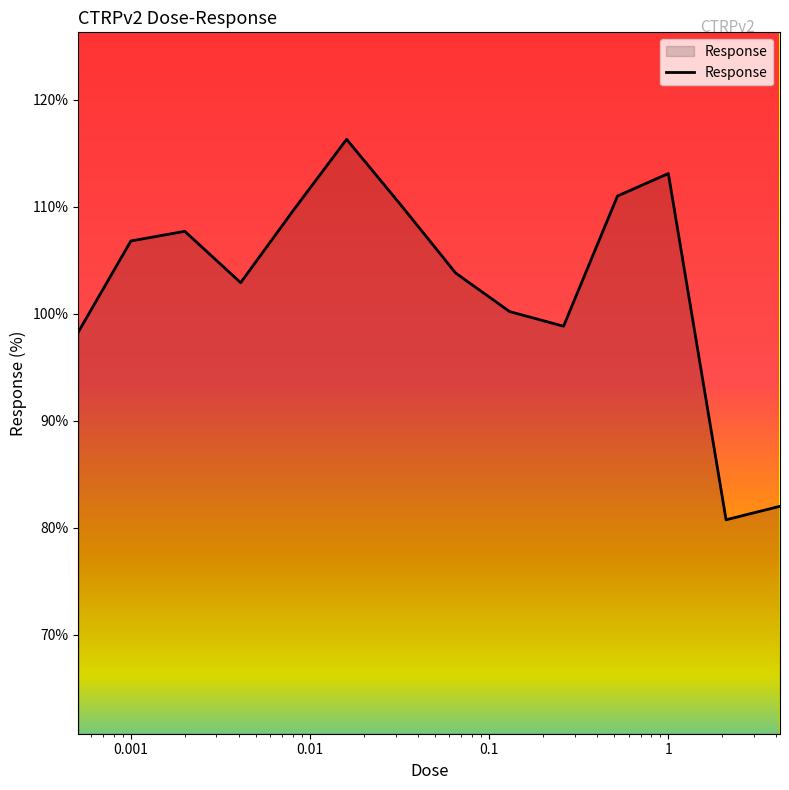

What is the smallest value displayed?

80.7